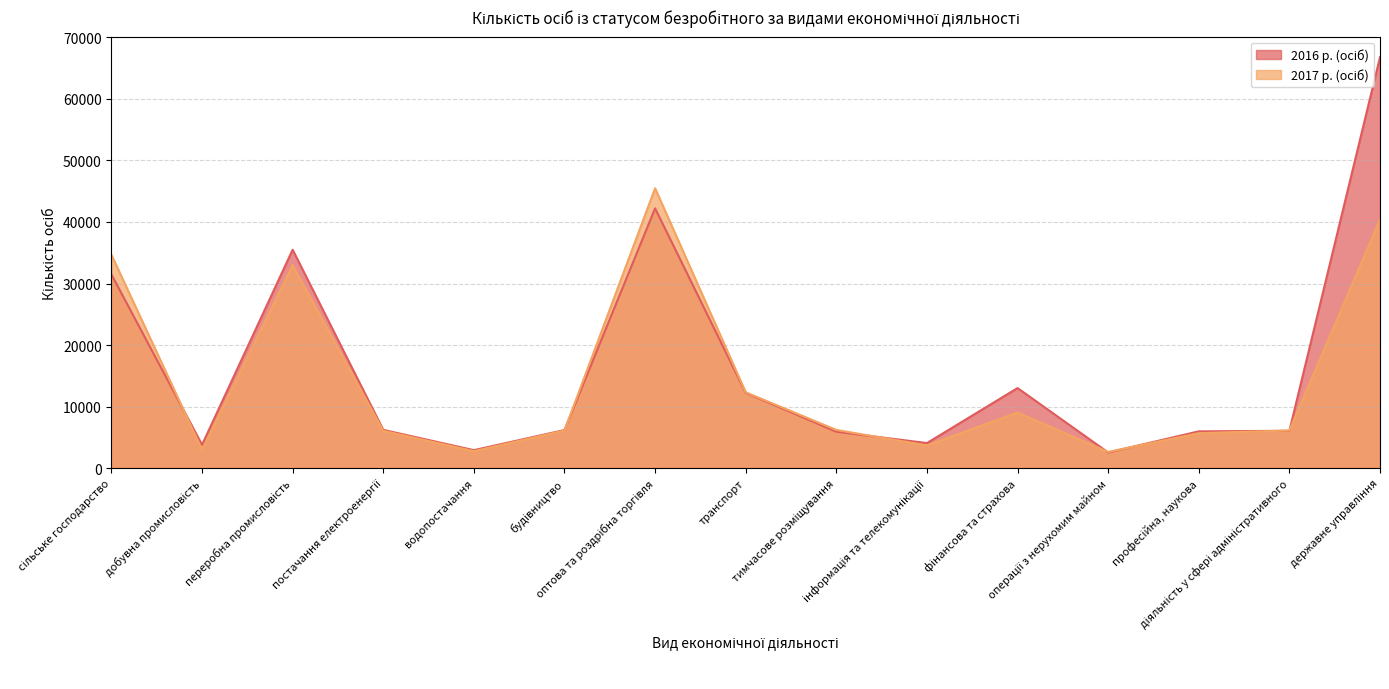

Which series changed the most between переробна промисловість and будівництво?

2016 р. (осіб)